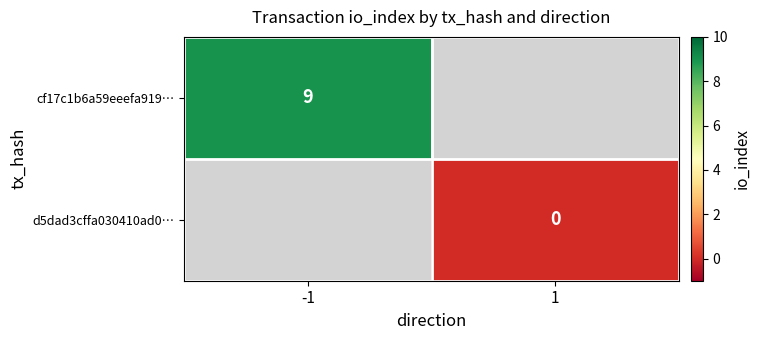

Is it true that cf17c1b6a59eeefa919… equals 9 at -1?

True